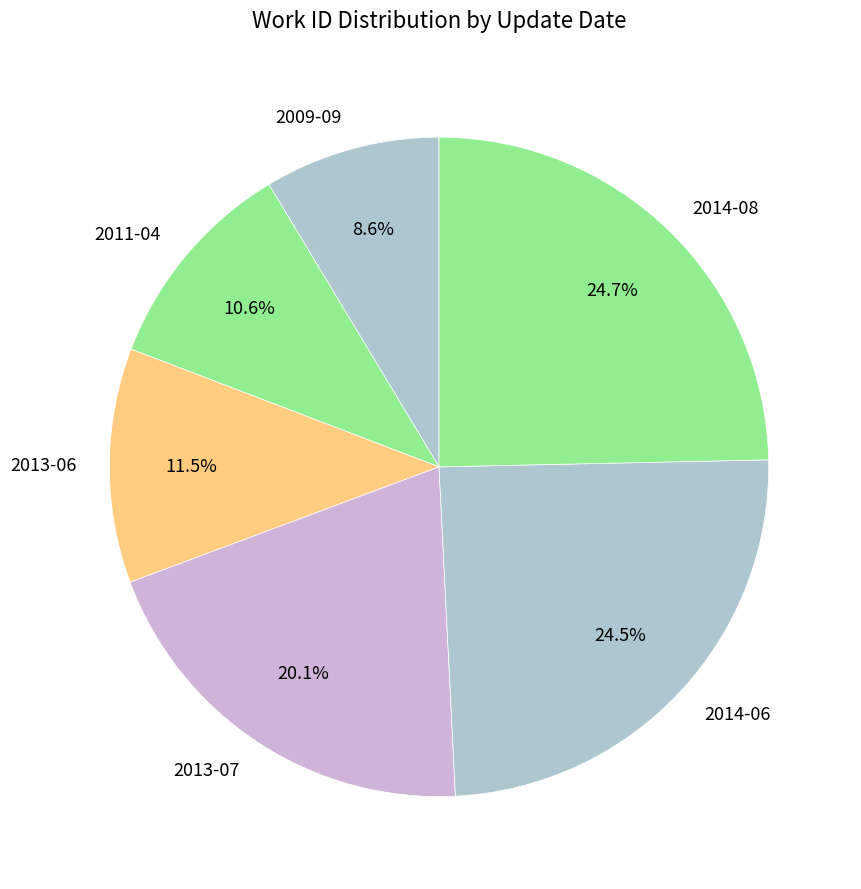

How many slices are in this pie chart?

6